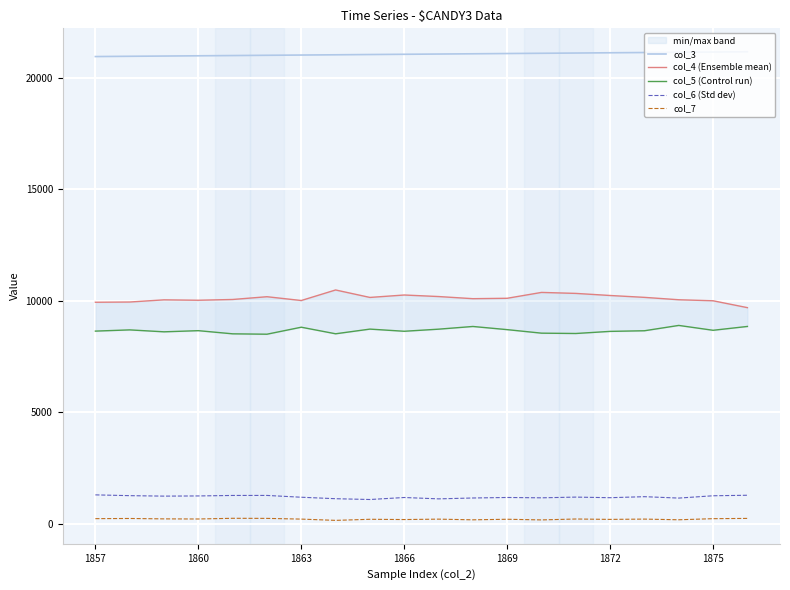

How many data points in col_7 are less than 202?

9